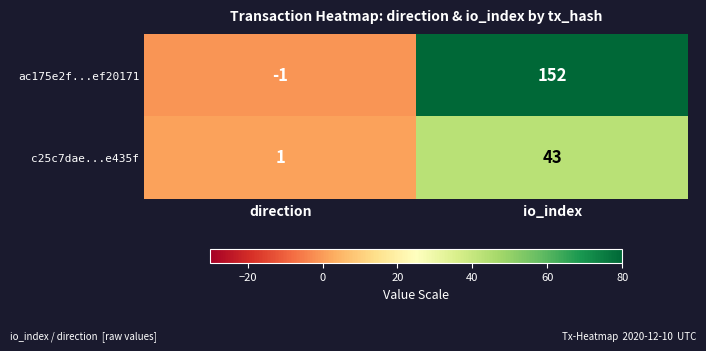

List the series in order of their overall mean, lowest first.

c25c7dae...e435f, ac175e2f...ef20171